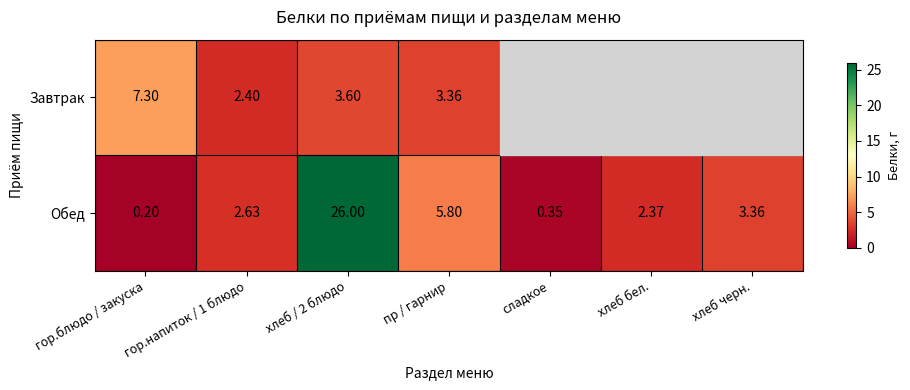

At which label does Обед reach its minimum?

гор.блюдо / закуска